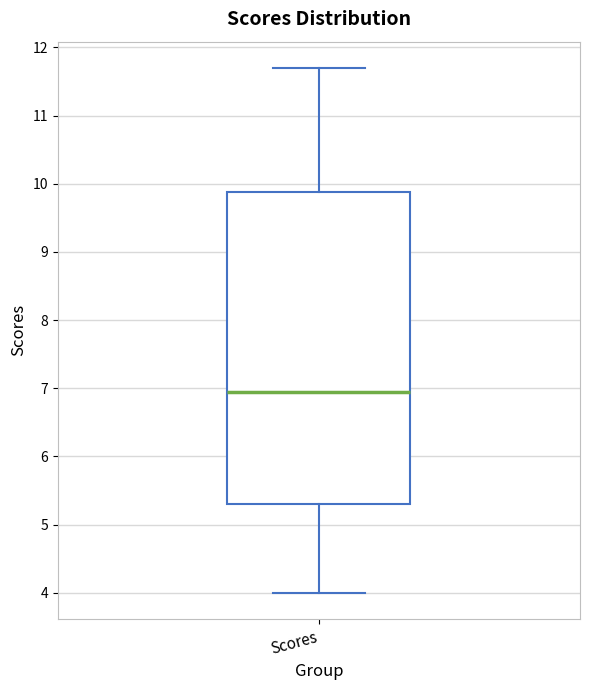

Where does the median line of the box for Scores sit on the y-axis? The values are not printed on the chart, so give them approximately, as read against the axis.

7.0